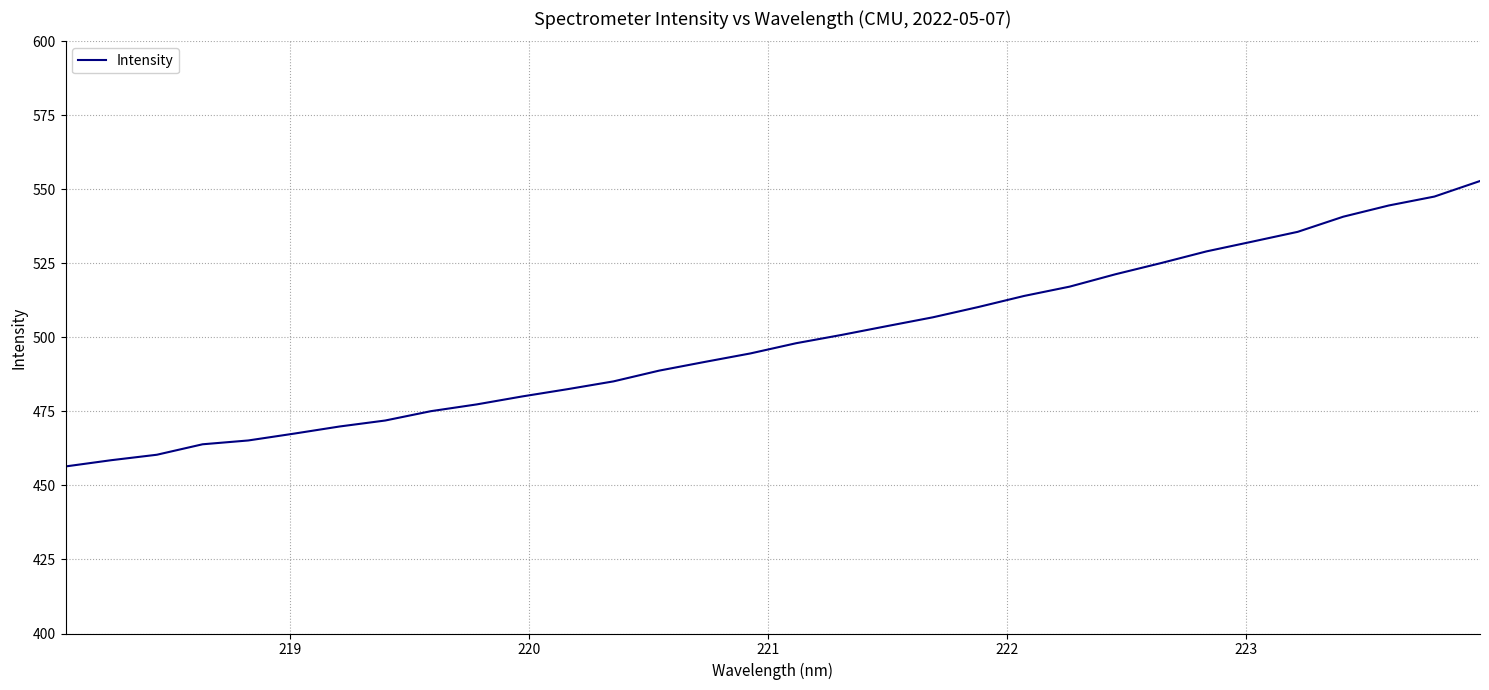

What is the difference between the maximum and minimum values?

96.4